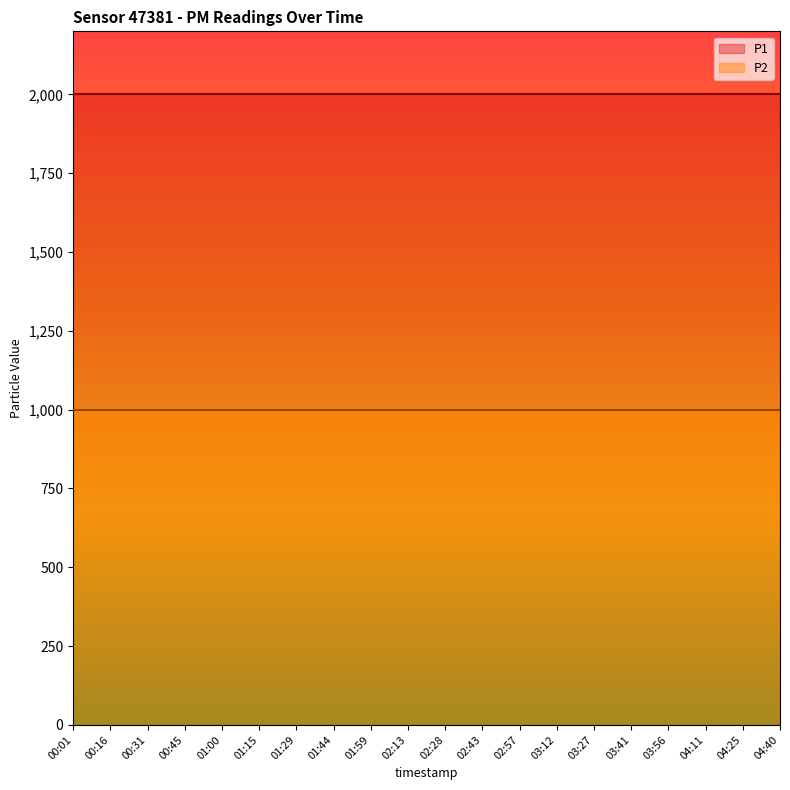

True or false: P1 and P2 intersect in this chart.

False